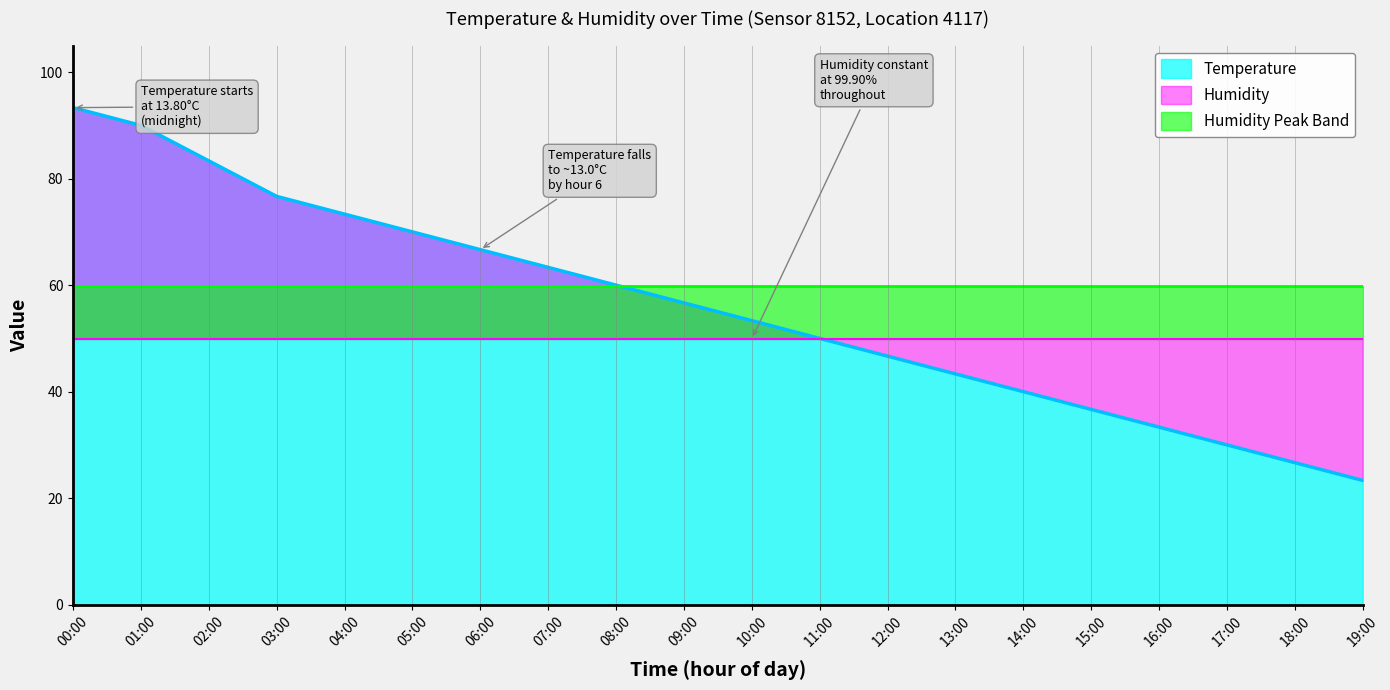

What is the greatest value displayed?

93.3